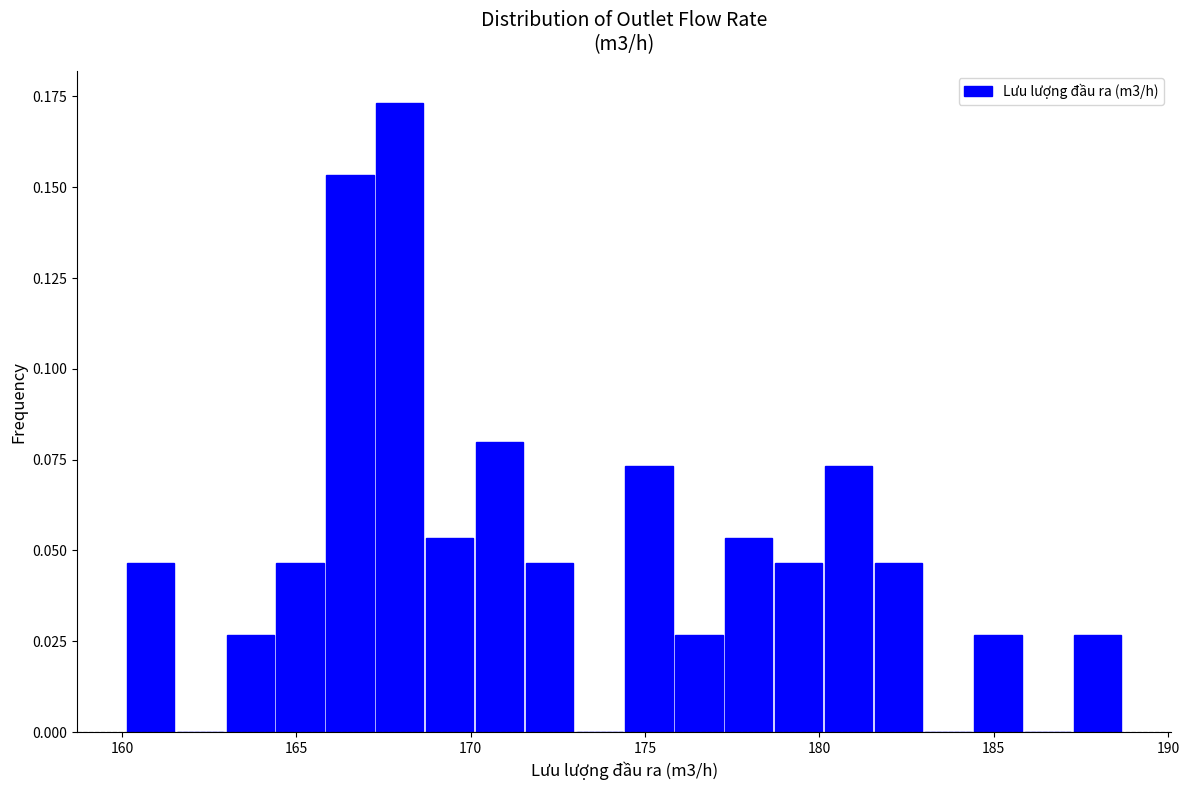

Read against the x-axis, roughly where is the centre of the tallest bar?

168.0